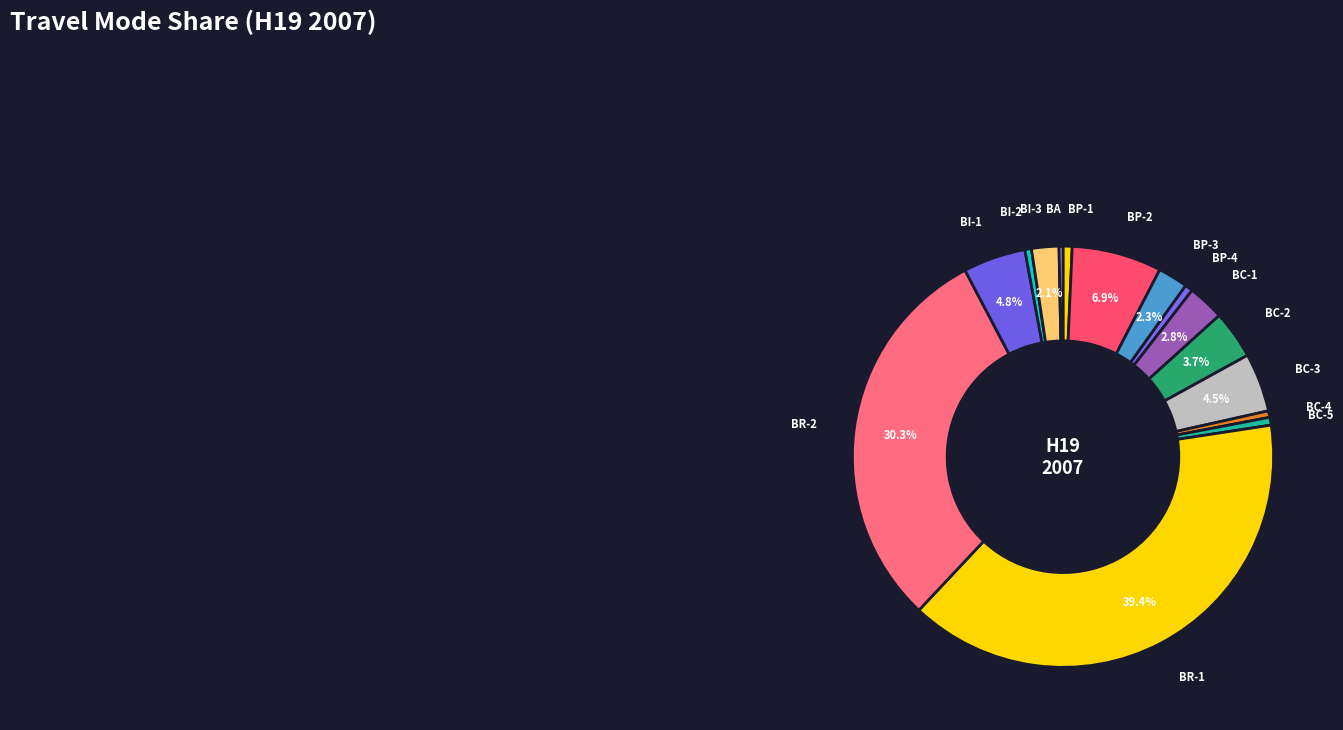

What is the smallest slice in the pie chart?

BA